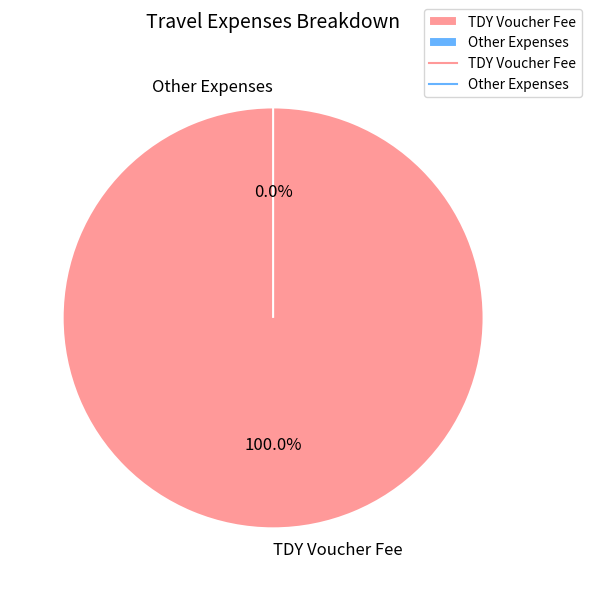

To the nearest percent, what percentage of the pie is TDY Voucher Fee?

100%